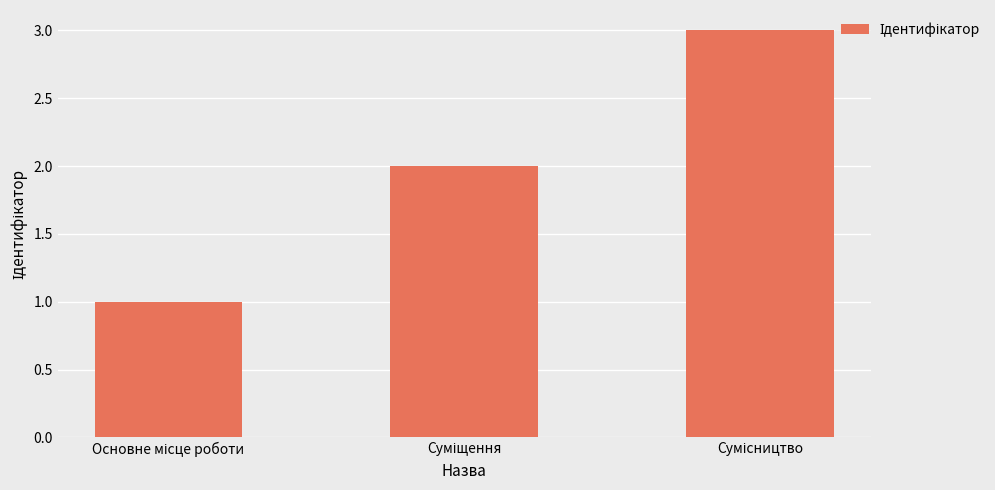

What is the sum of all values?

6